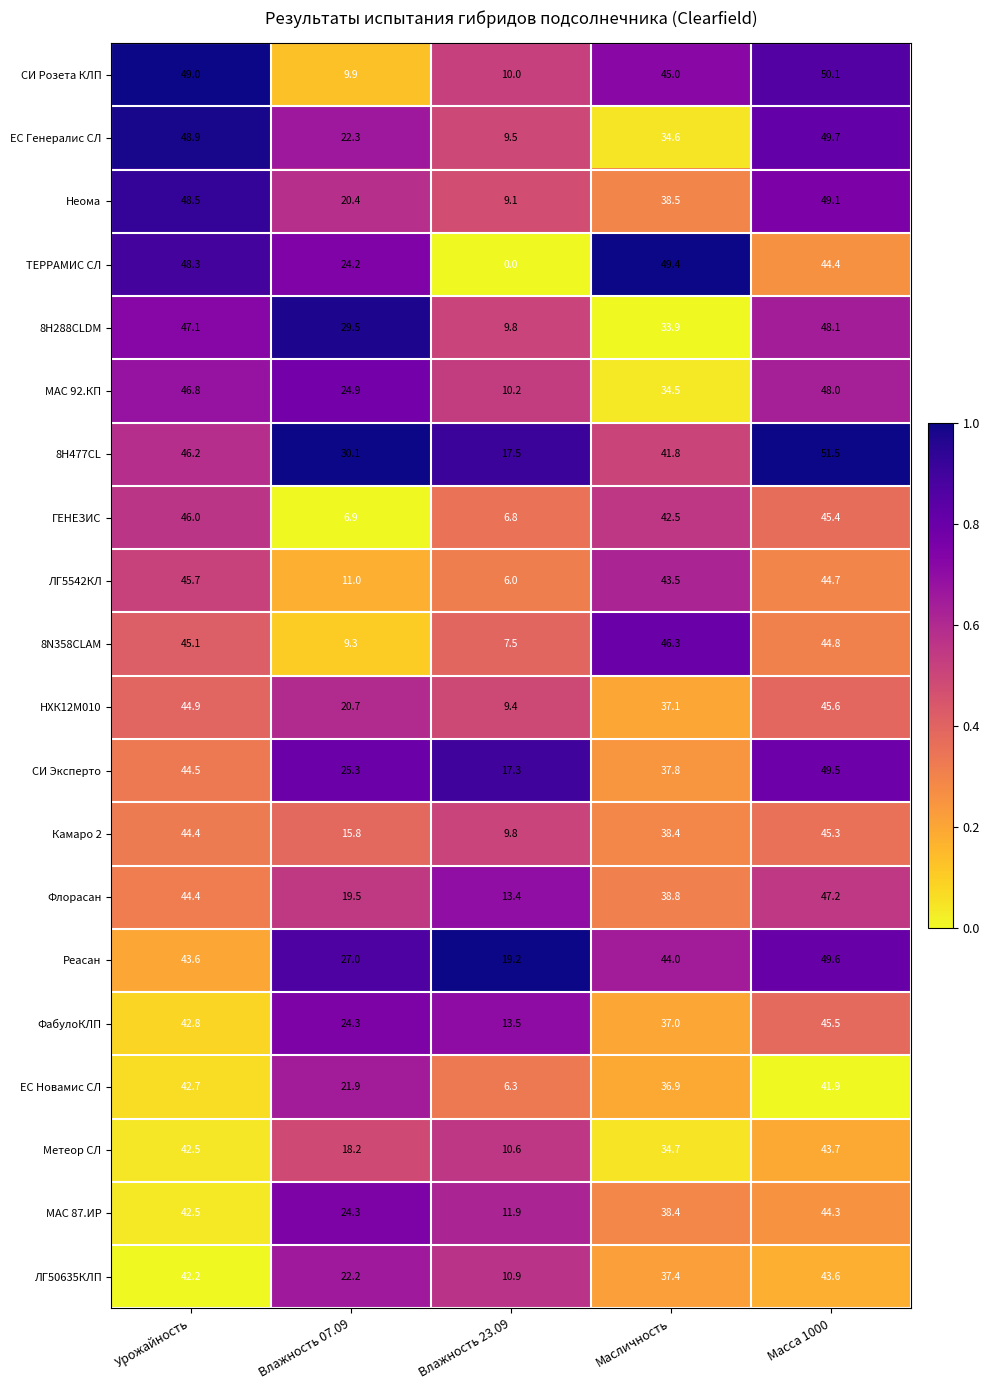

What is the difference between the second highest and second lowest values in the Реасан series?

17.0